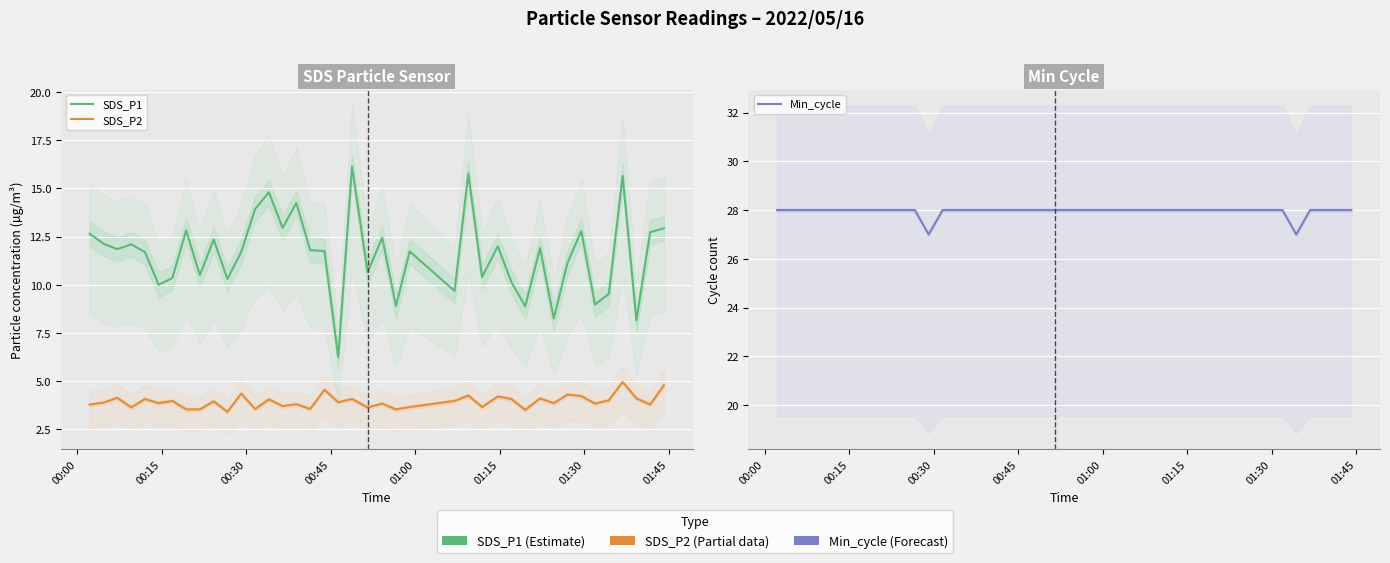

True or false: SDS_P1 has more than 1 interior local peaks.

True